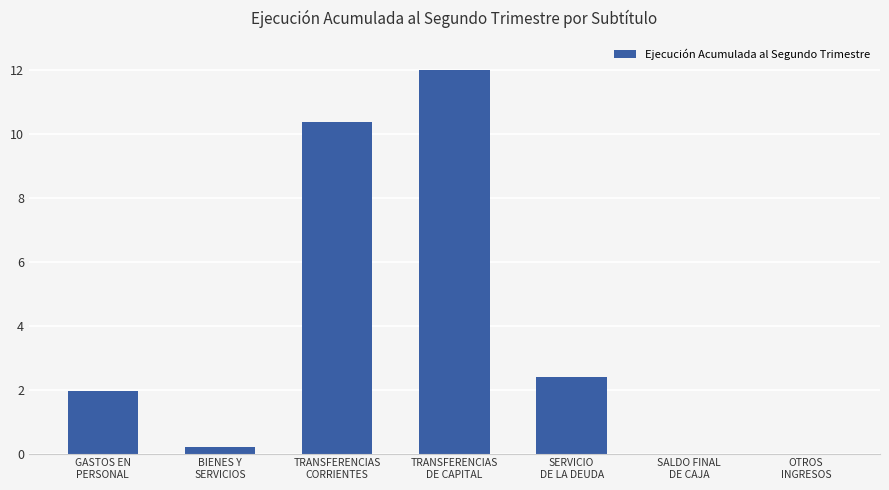

What is the change in value from BIENES Y
SERVICIOS to SALDO FINAL
DE CAJA?

-209145